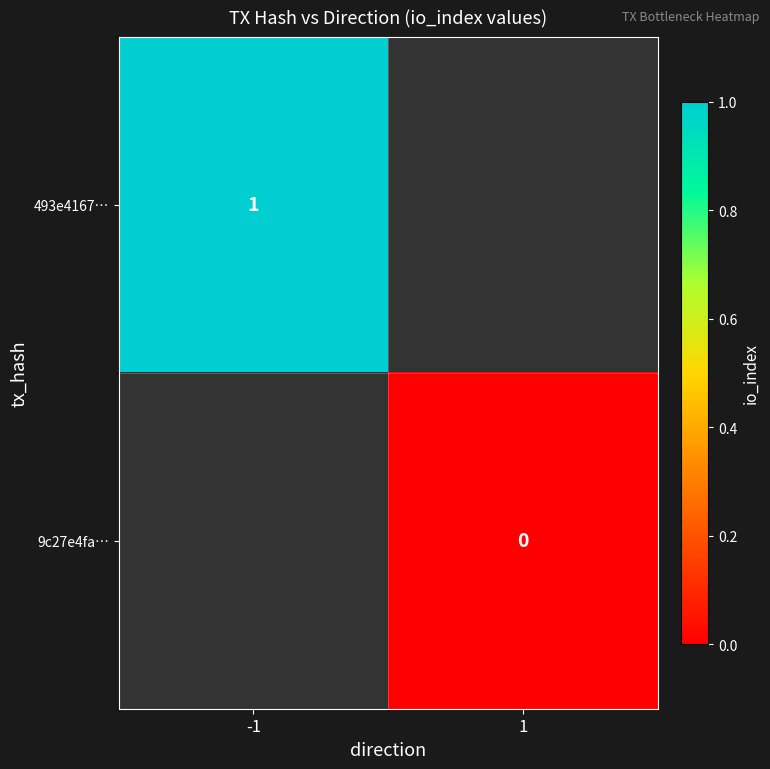

How many categories are shown in the chart?

2